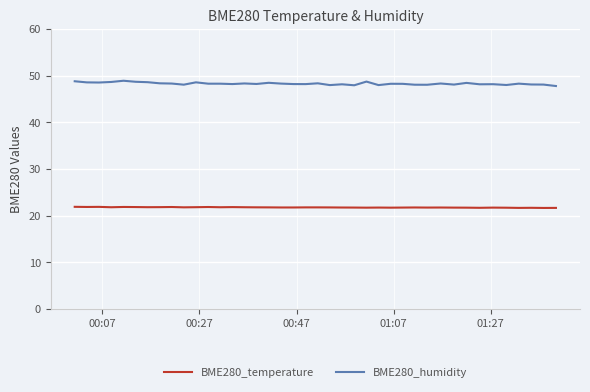

How many lines are shown in the chart?

2